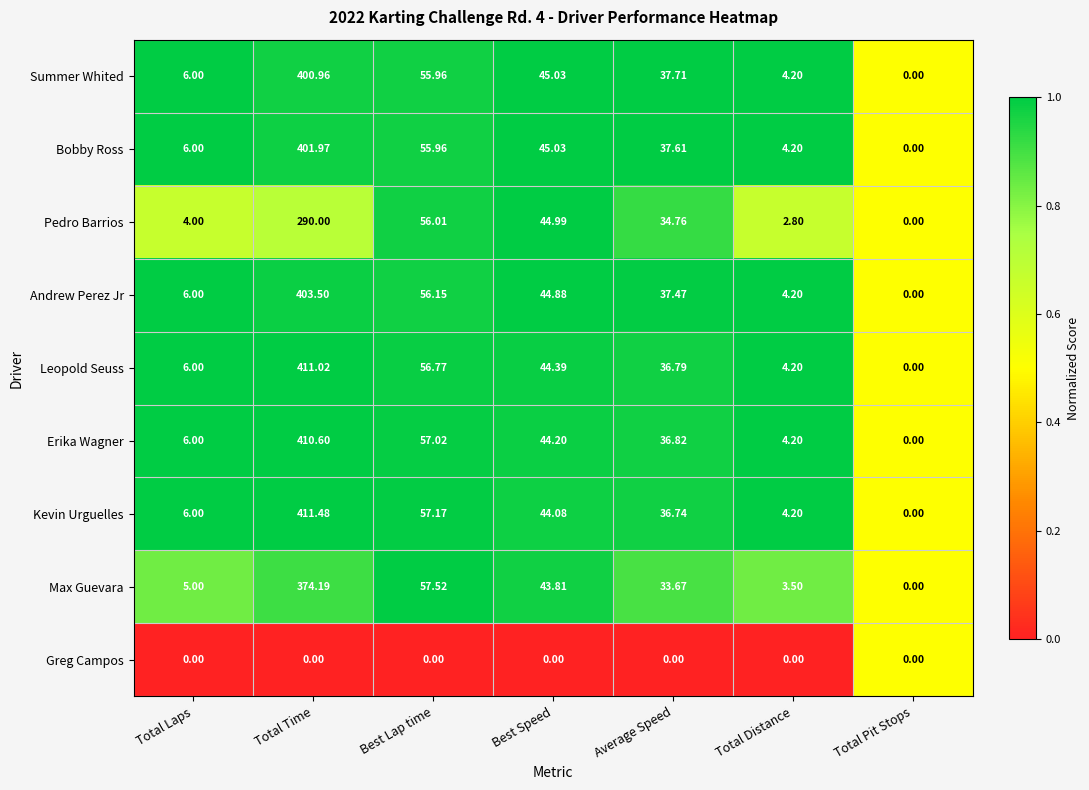

How many data points does each series have?

7